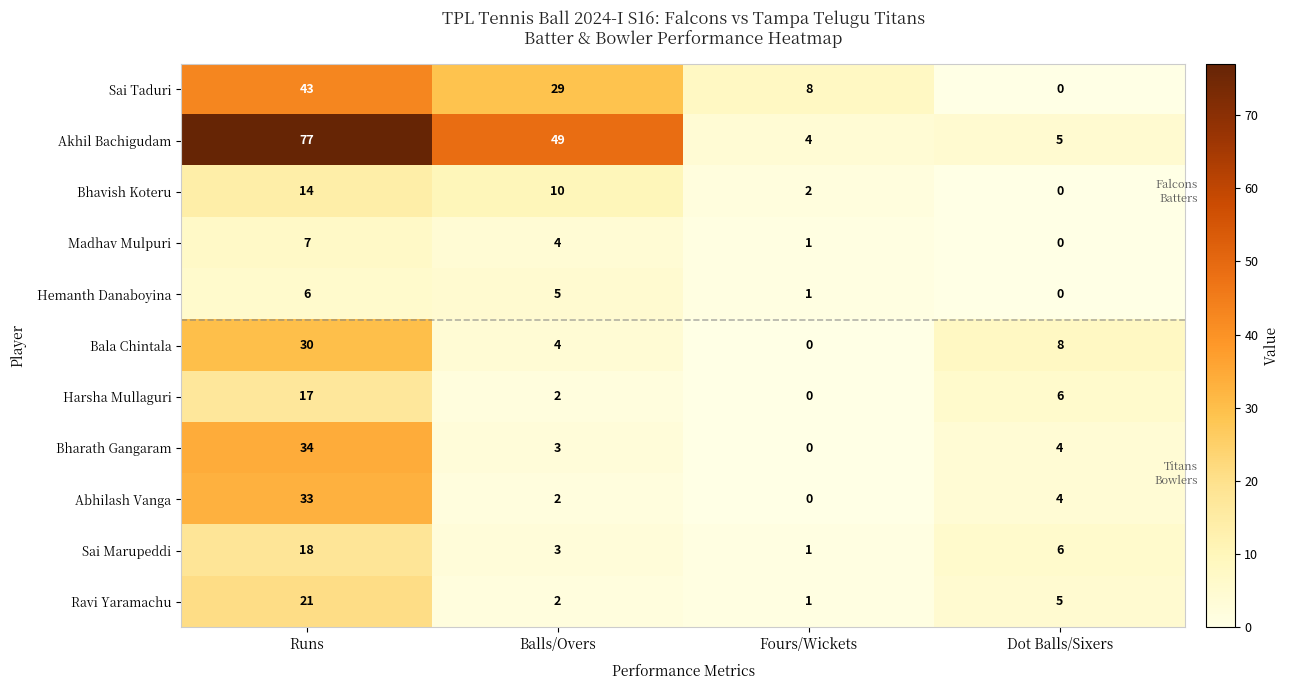

How many values in the Sai Taduri series are below 29?

2